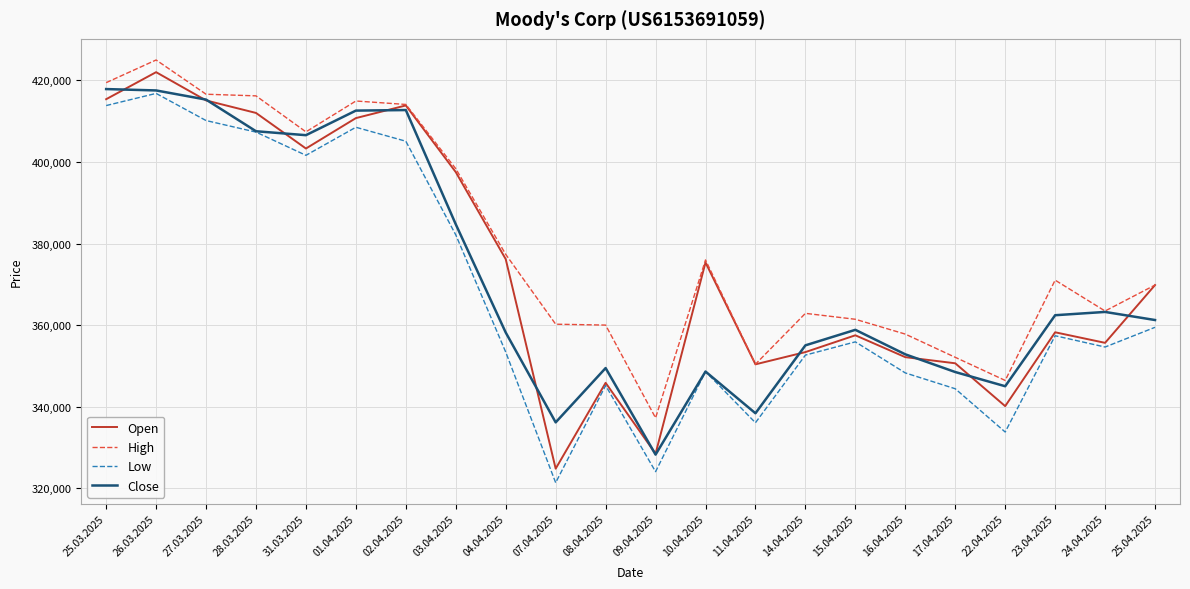

What is the difference between the Low values at 02.04.2025 and 14.04.2025?

52468